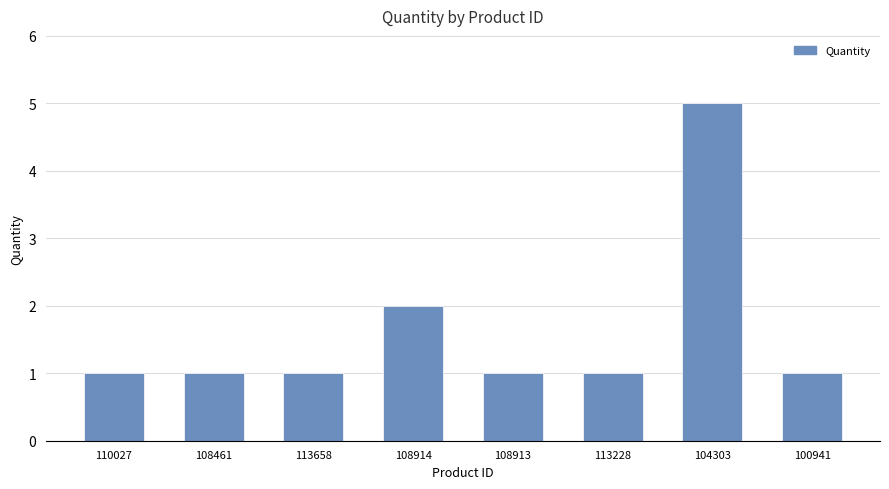

True or false: the data shows 1 at 108913.

True